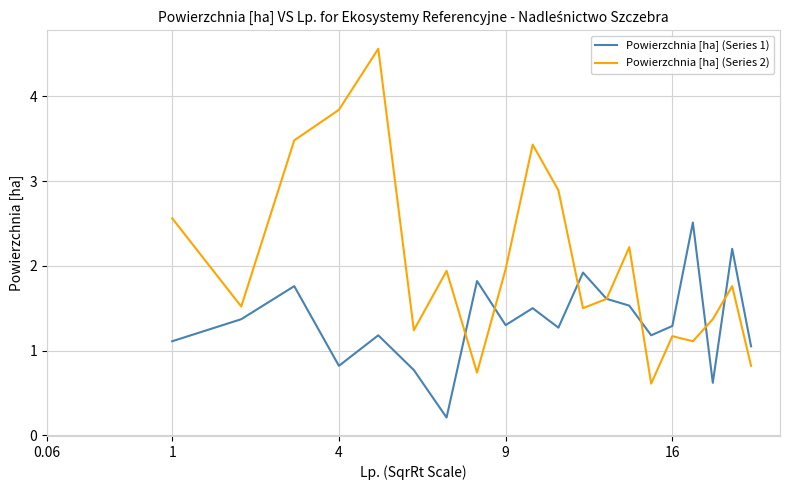

Which series has the widest spread of values?

Powierzchnia [ha] (Series 2)